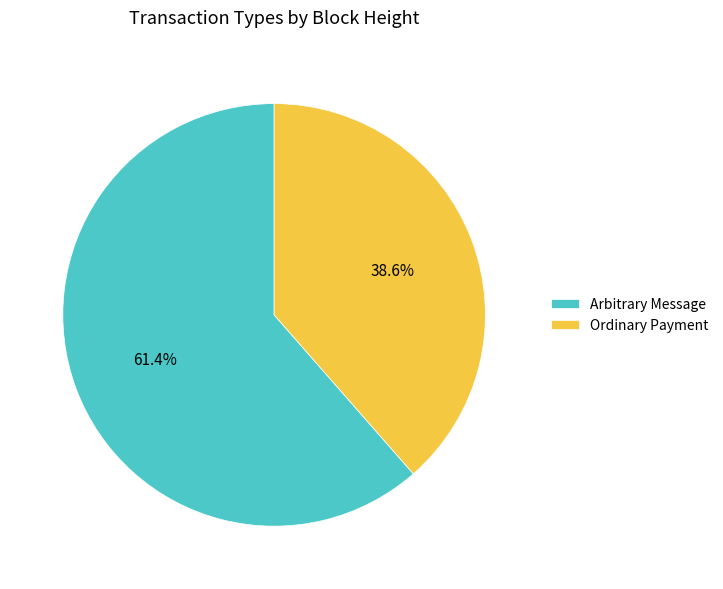

Do Arbitrary Message and Ordinary Payment together represent more than half of the pie?

Yes